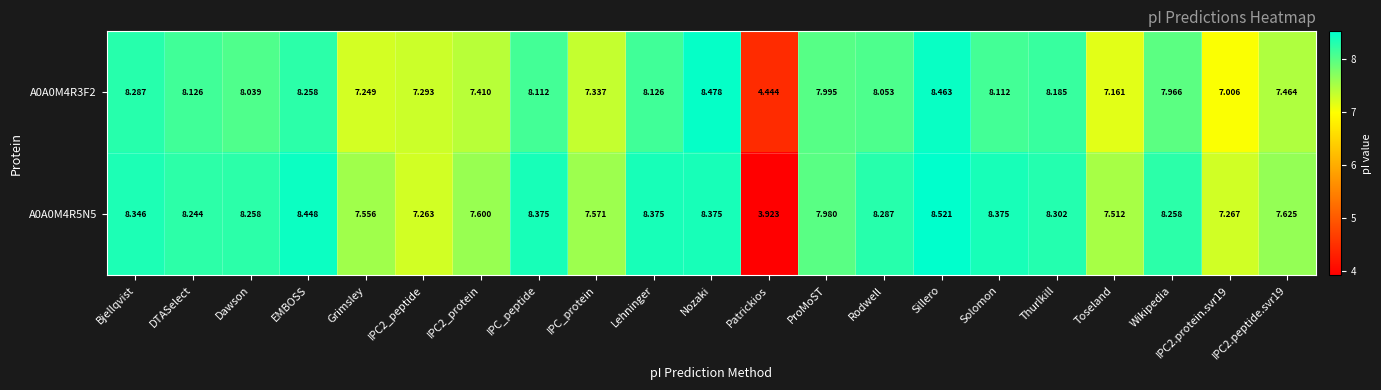

Which label corresponds to the smallest value in the chart?

Patrickios